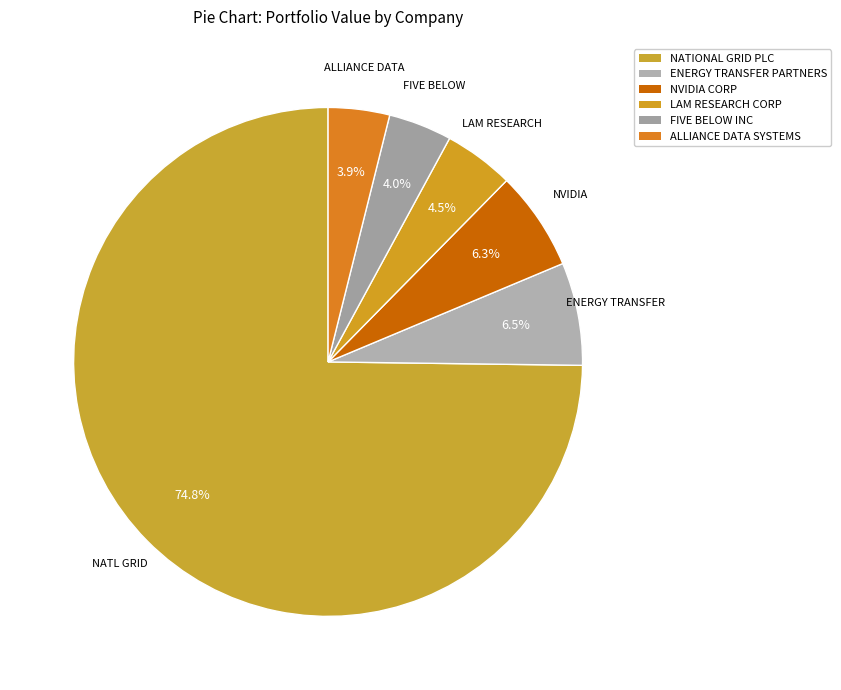

How many segments does this pie chart have?

6